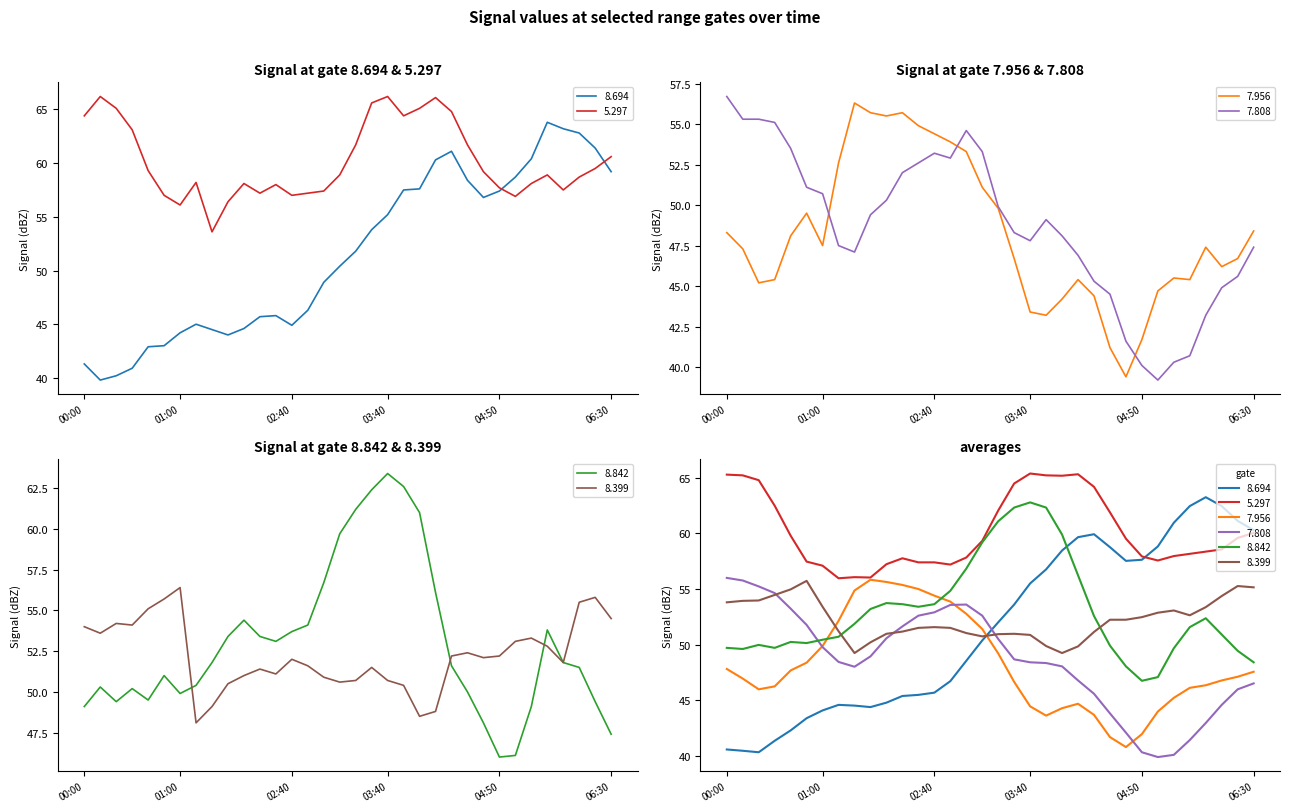

What position from the left is 2011/07/20 00:10?

2